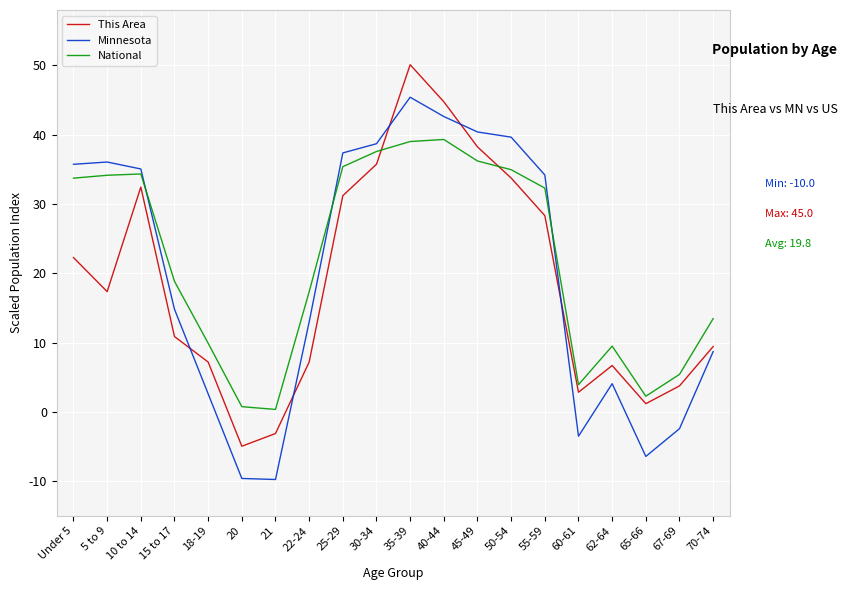

What is the highest value of the Minnesota series?

45.4